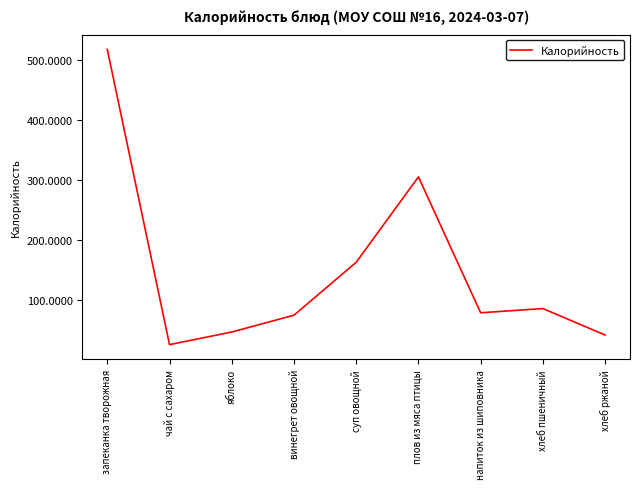

The chart shows a value of 71 at хлеб ржаной. True or false?

False